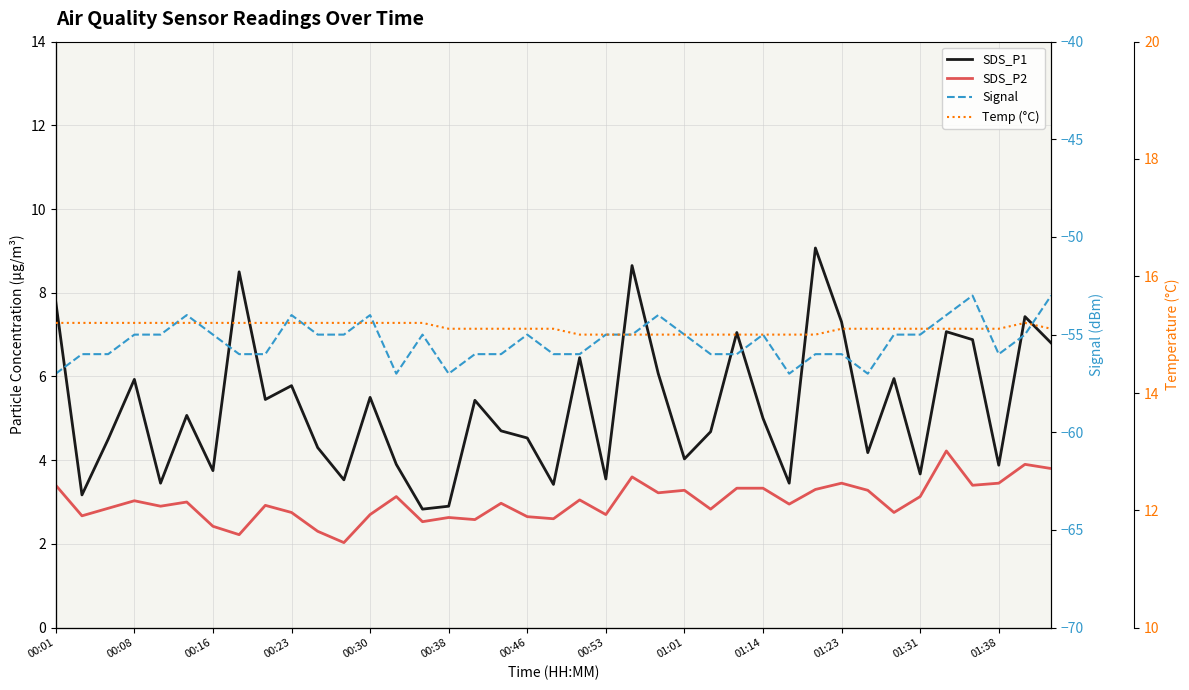

What is the lowest value of the Temp (°C) series?

15.0